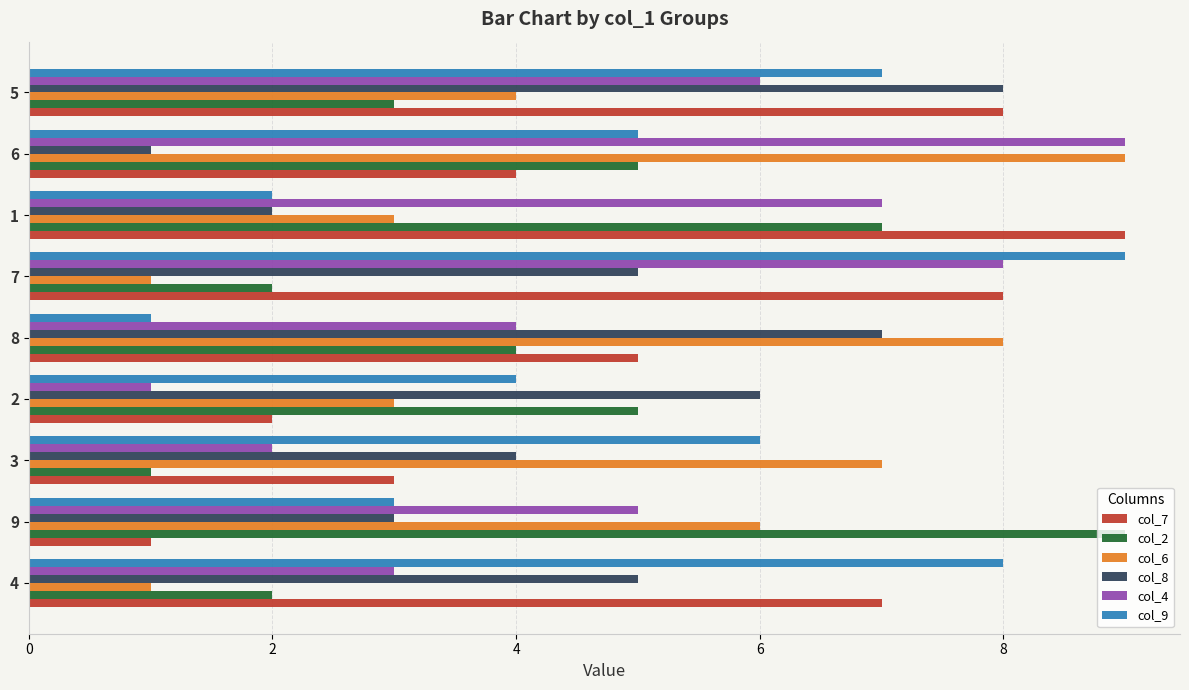

What is the maximum value shown in the chart?

9